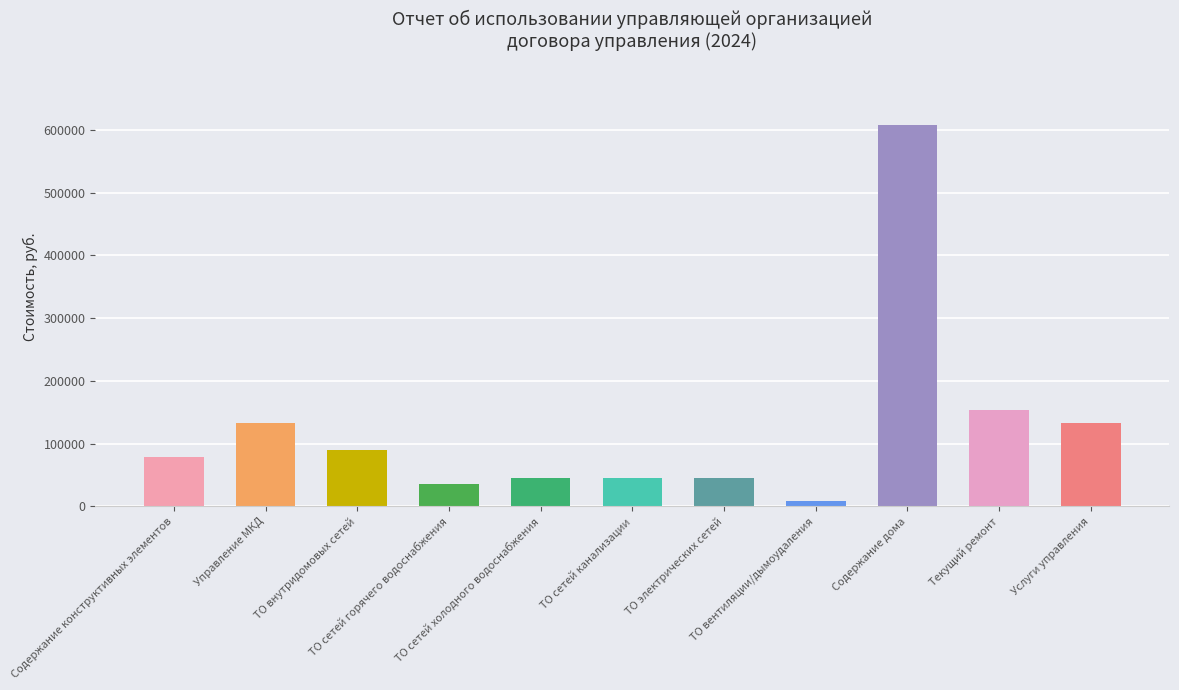

How many bars are there in total?

11